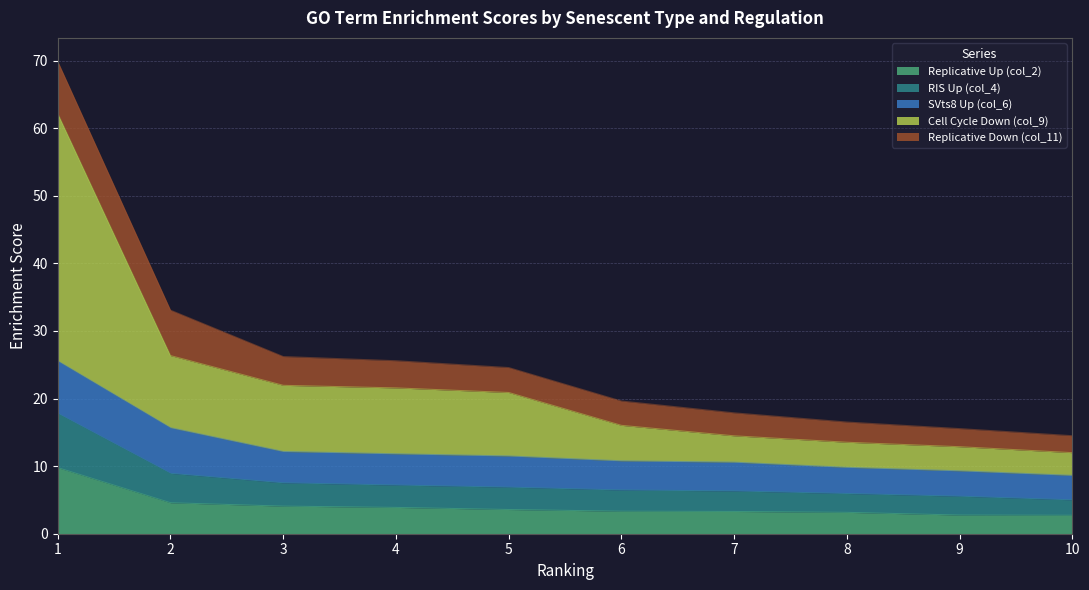

True or false: RIS Up (col_4) and Cell Cycle Down (col_9) intersect in this chart.

False